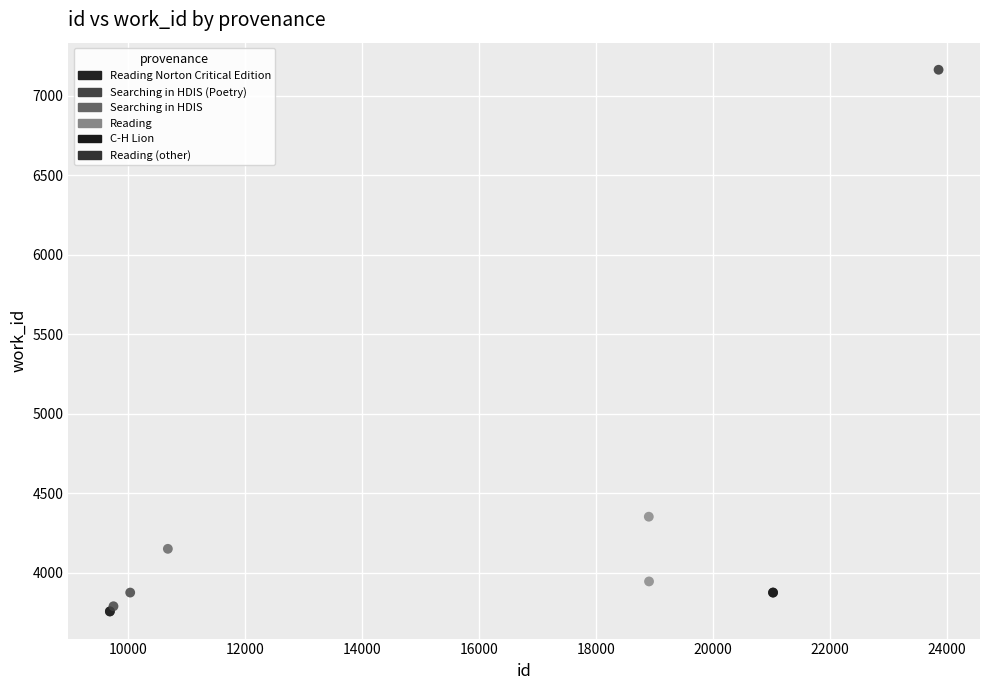

Which series reaches the maximum Y coordinate?

Reading (other)